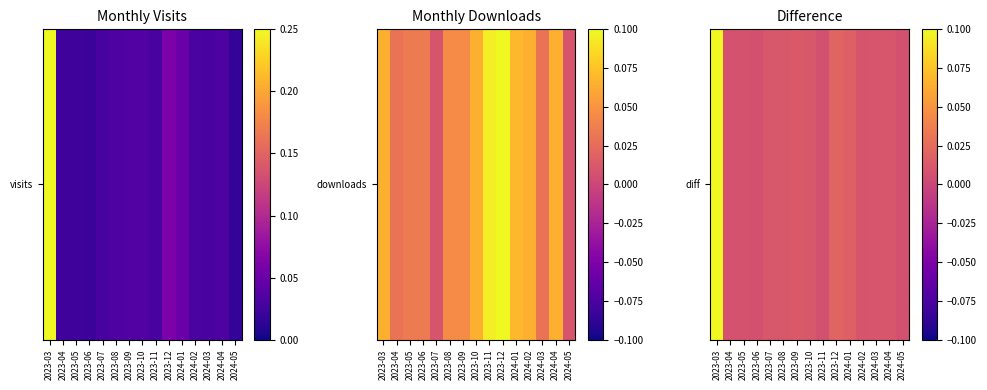

Is it true that the value at 2024-04 is 0.0?

False